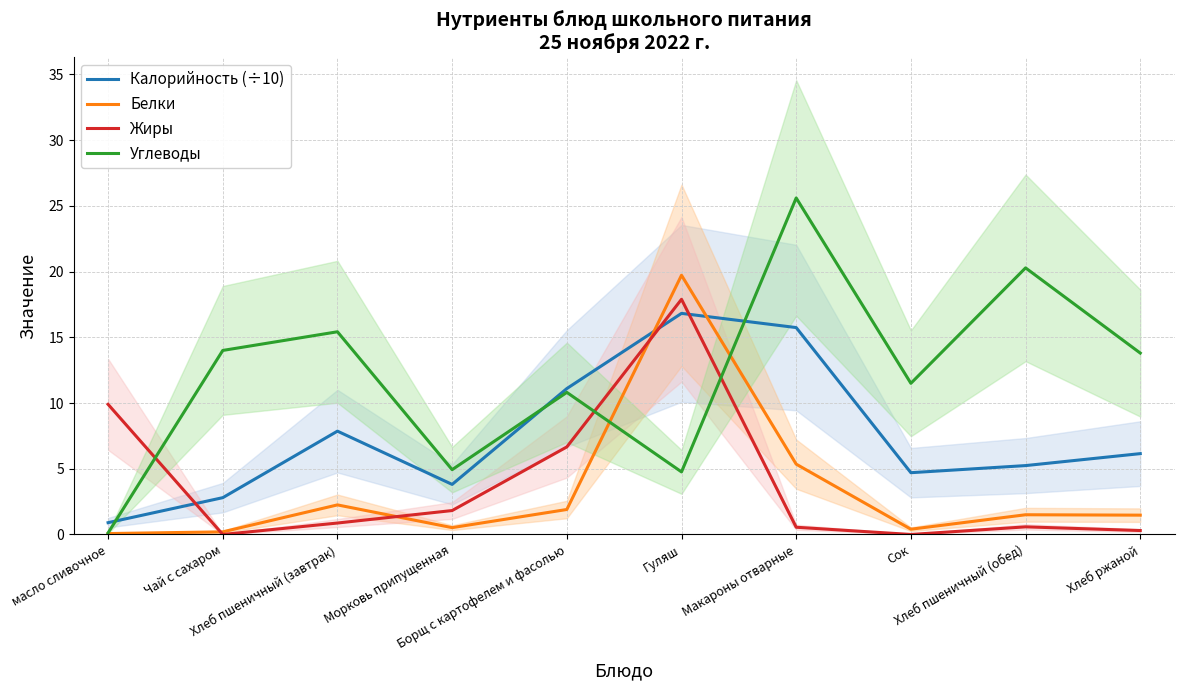

What is the sum of all Жиры values?

38.6